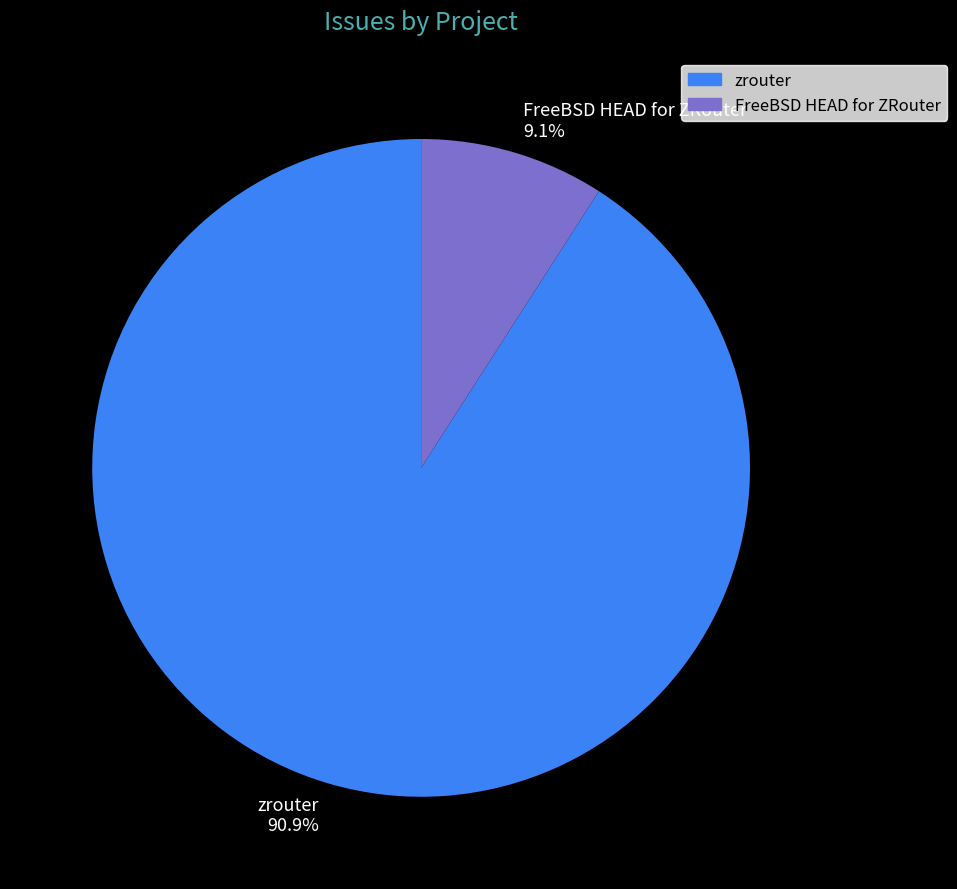

To the nearest percent, what portion does FreeBSD HEAD for ZRouter represent?

9%